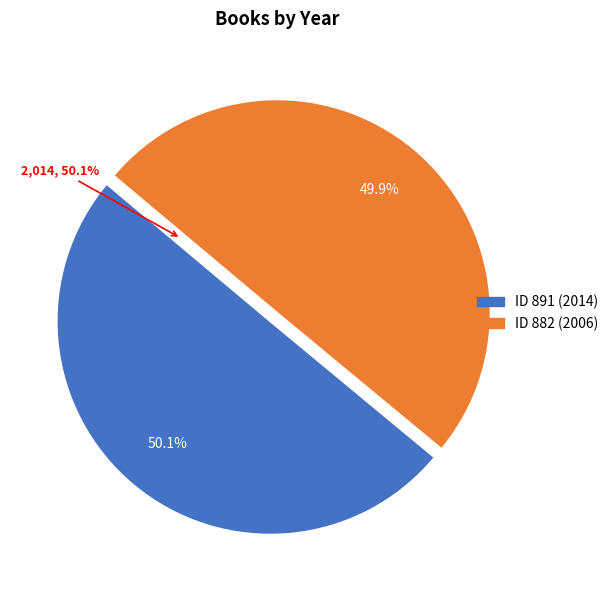

How much of the chart is everything except 882?

50.1%